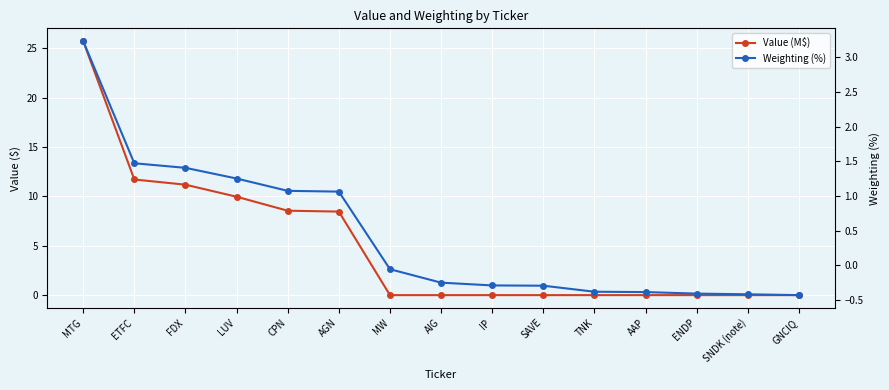

Reading left to right, transcribe all the data shown in this chart.

Value (M$): MTG=25.7	ETFC=11.7	FDX=11.2	LUV=10.0	CPN=8.5	AGN=8.5	MW=0.0	AIG=0.0	IP=0.0	SAVE=0.0	TNK=0.0	AAP=0.0	ENDP=0.0	SNDK (note)=0.0	GNCIQ=0.0
Weighting (%): MTG=3.2	ETFC=1.5	FDX=1.4	LUV=1.3	CPN=1.1	AGN=1.1	MW=-0.1	AIG=-0.2	IP=-0.3	SAVE=-0.3	TNK=-0.4	AAP=-0.4	ENDP=-0.4	SNDK (note)=-0.4	GNCIQ=-0.4